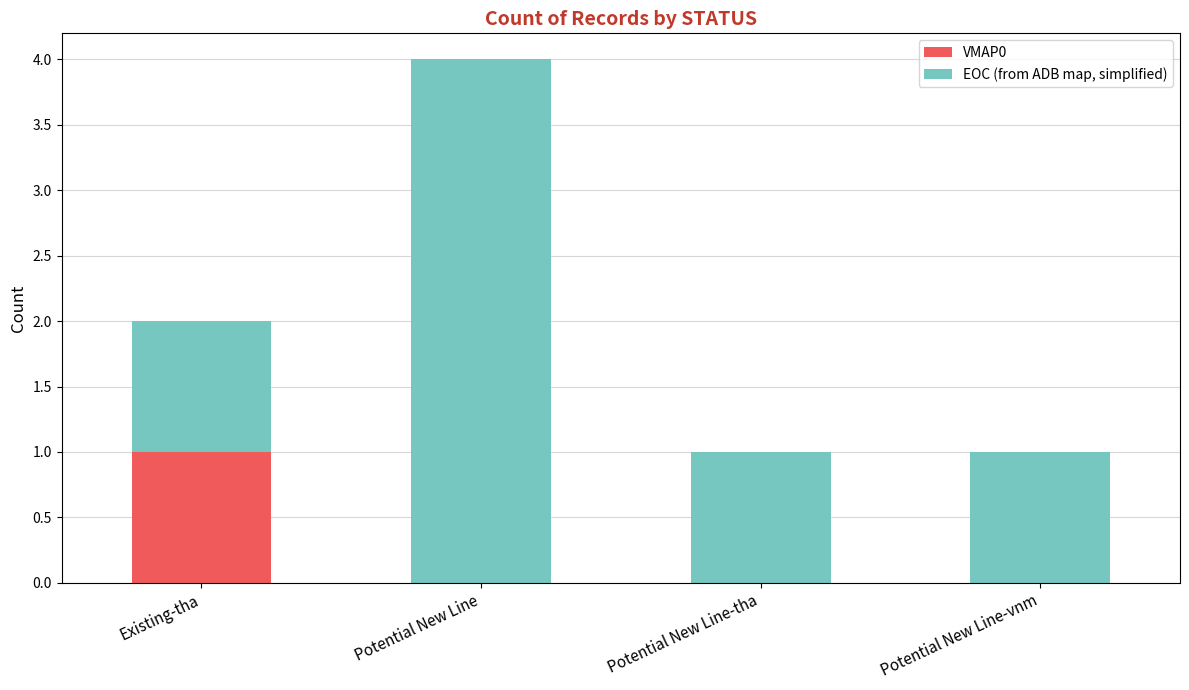

How many data points does each series have?

4